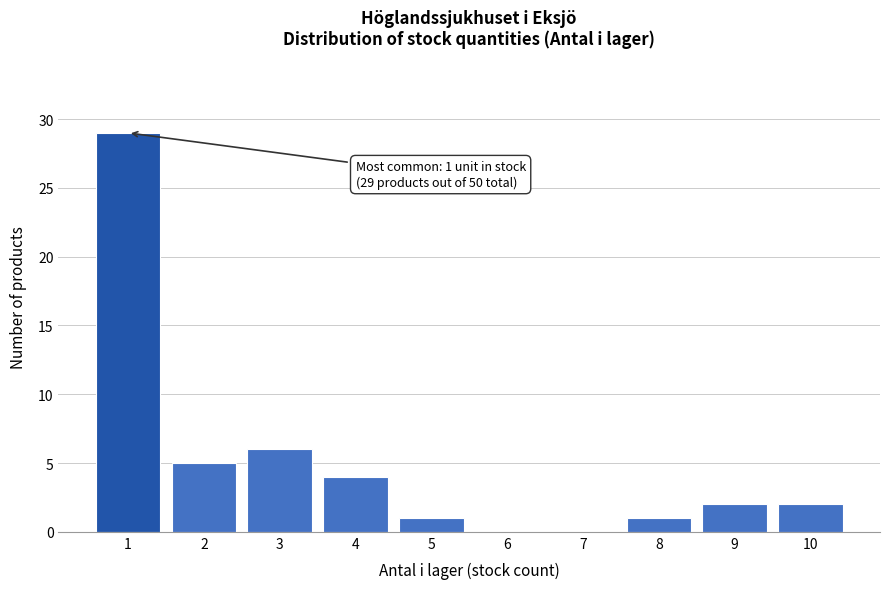

Reading left to right, what are all the values shown in this chart?

1=29	2=5	3=6	4=4	5=1	6=0	7=0	8=1	9=2	10=2